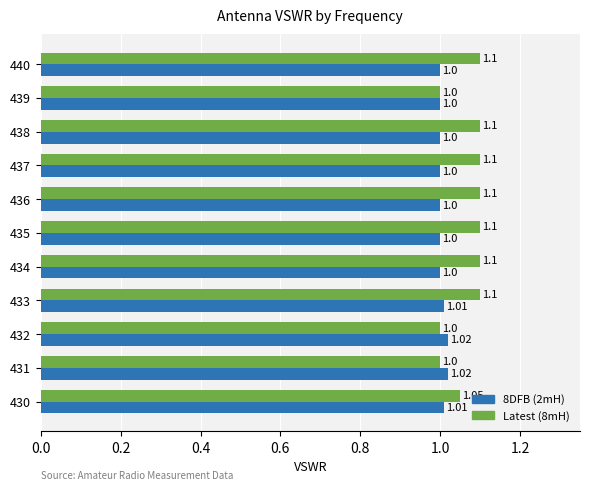

Which series has the largest total across all categories?

Latest (8mH)